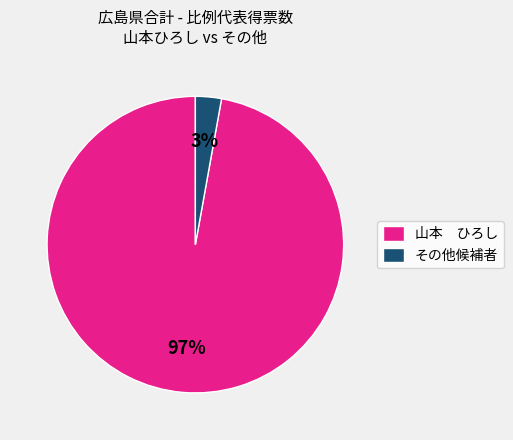

Which has a higher value, その他候補者 or 山本 ひろし?

山本 ひろし